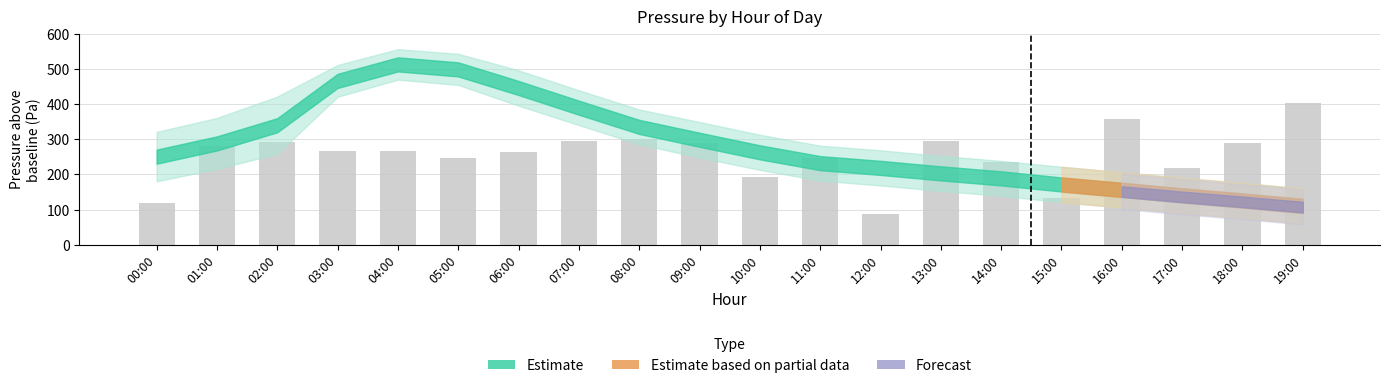

What is the minimum value shown in the chart?

86.4